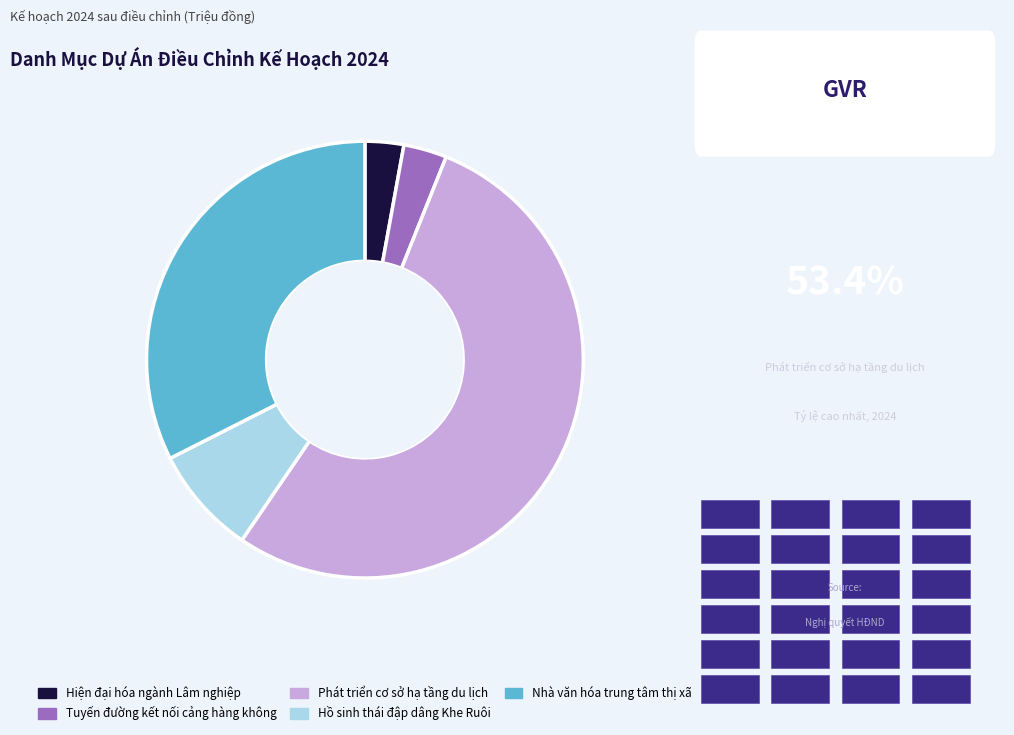

True or false: Nhà văn hóa trung tâm thị xã accounts for 32% of the total.

True